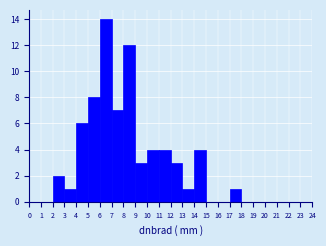

How tall is the bar that spans 17 to 18 on the x-axis? The values are not printed on the chart, so give them approximately, as read against the axis.

1